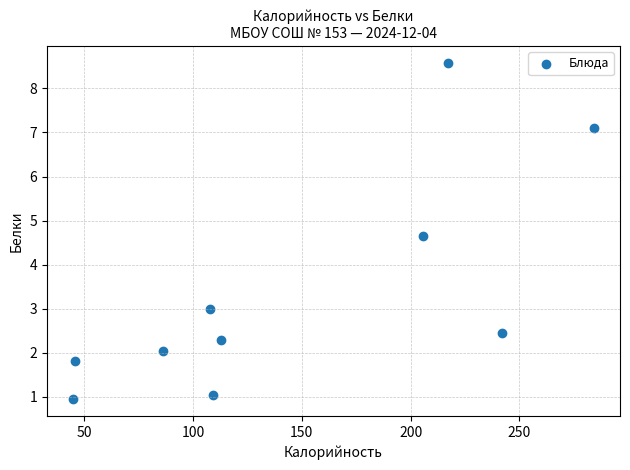

What is the average Y value?

3.4